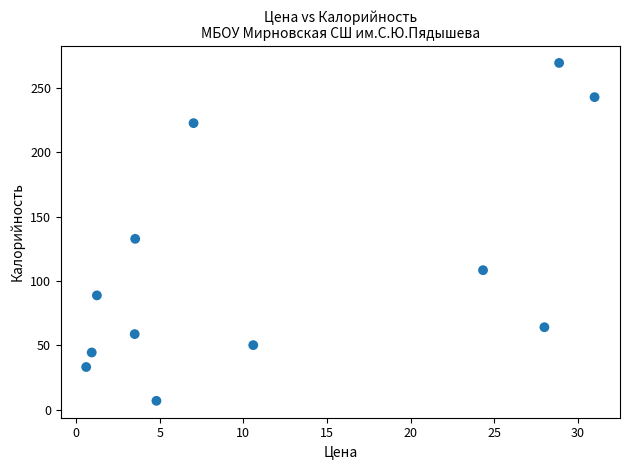

What is the range of X values (max minus min)?

30.4